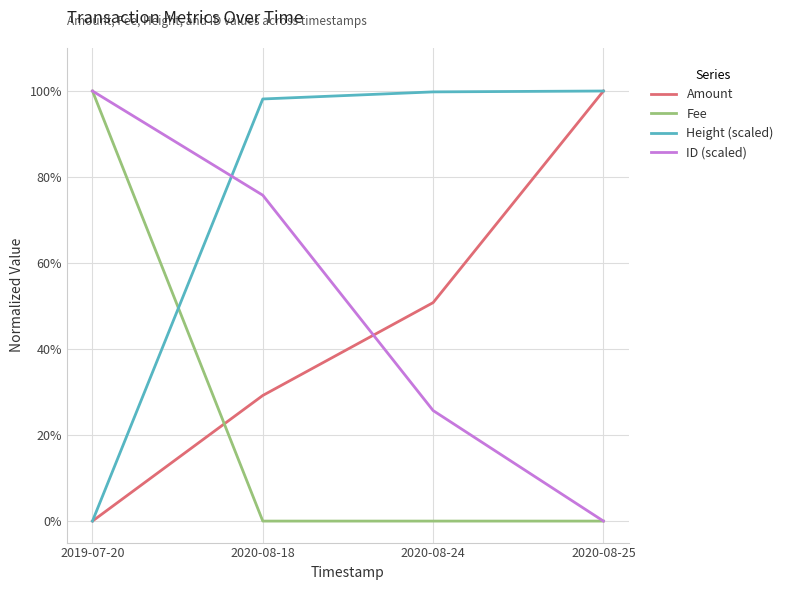

True or false: Height (scaled) has more than 1 interior local peaks.

False